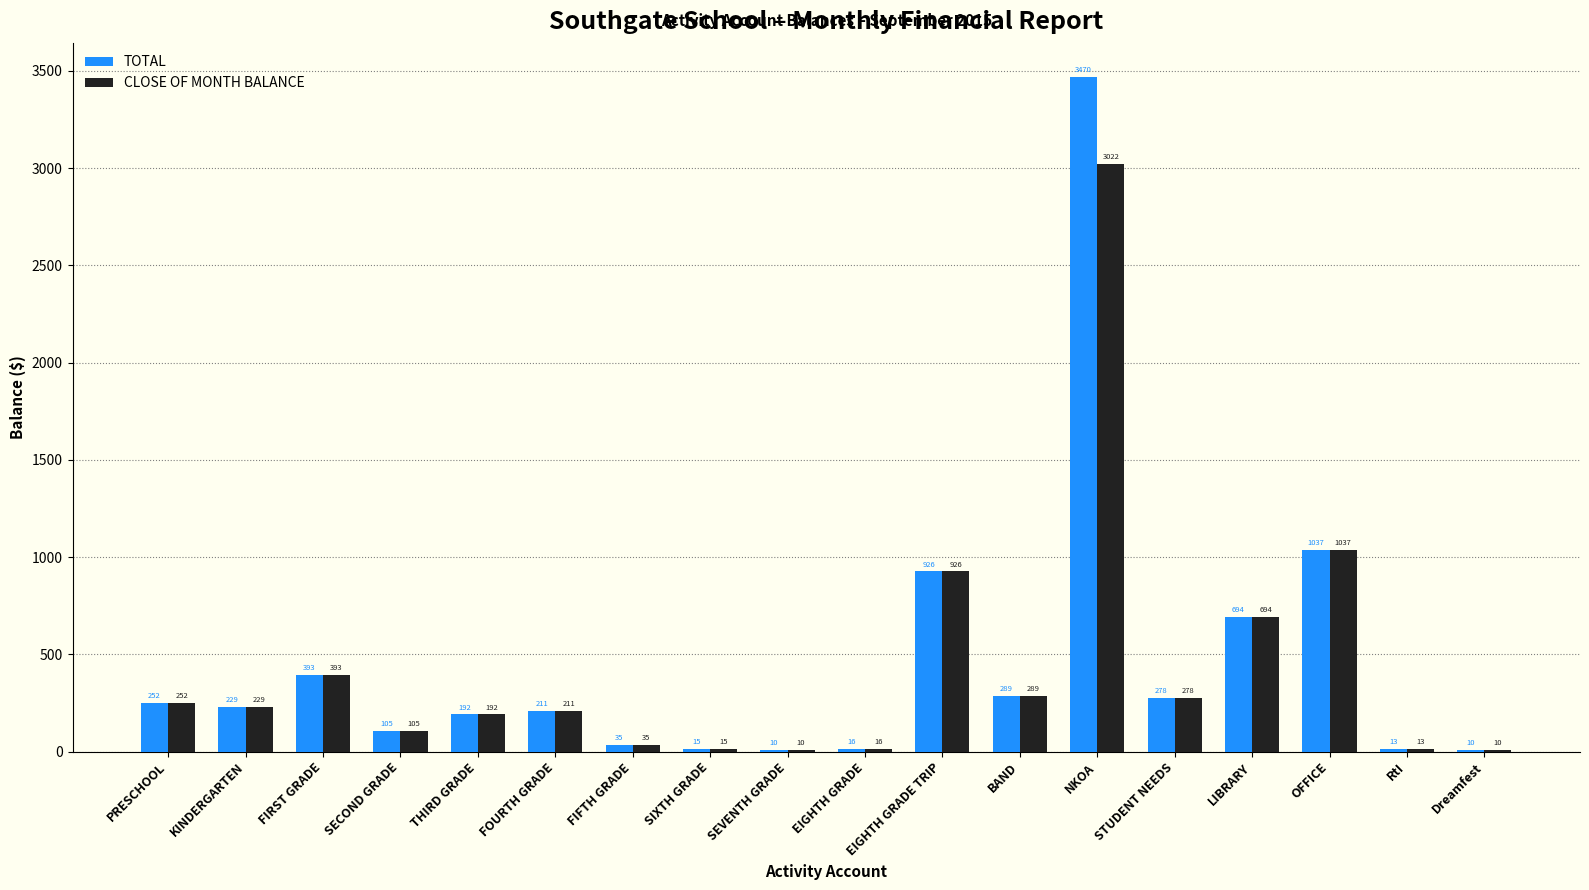

What is the approximate value of CLOSE OF MONTH BALANCE at THIRD GRADE?

192.0